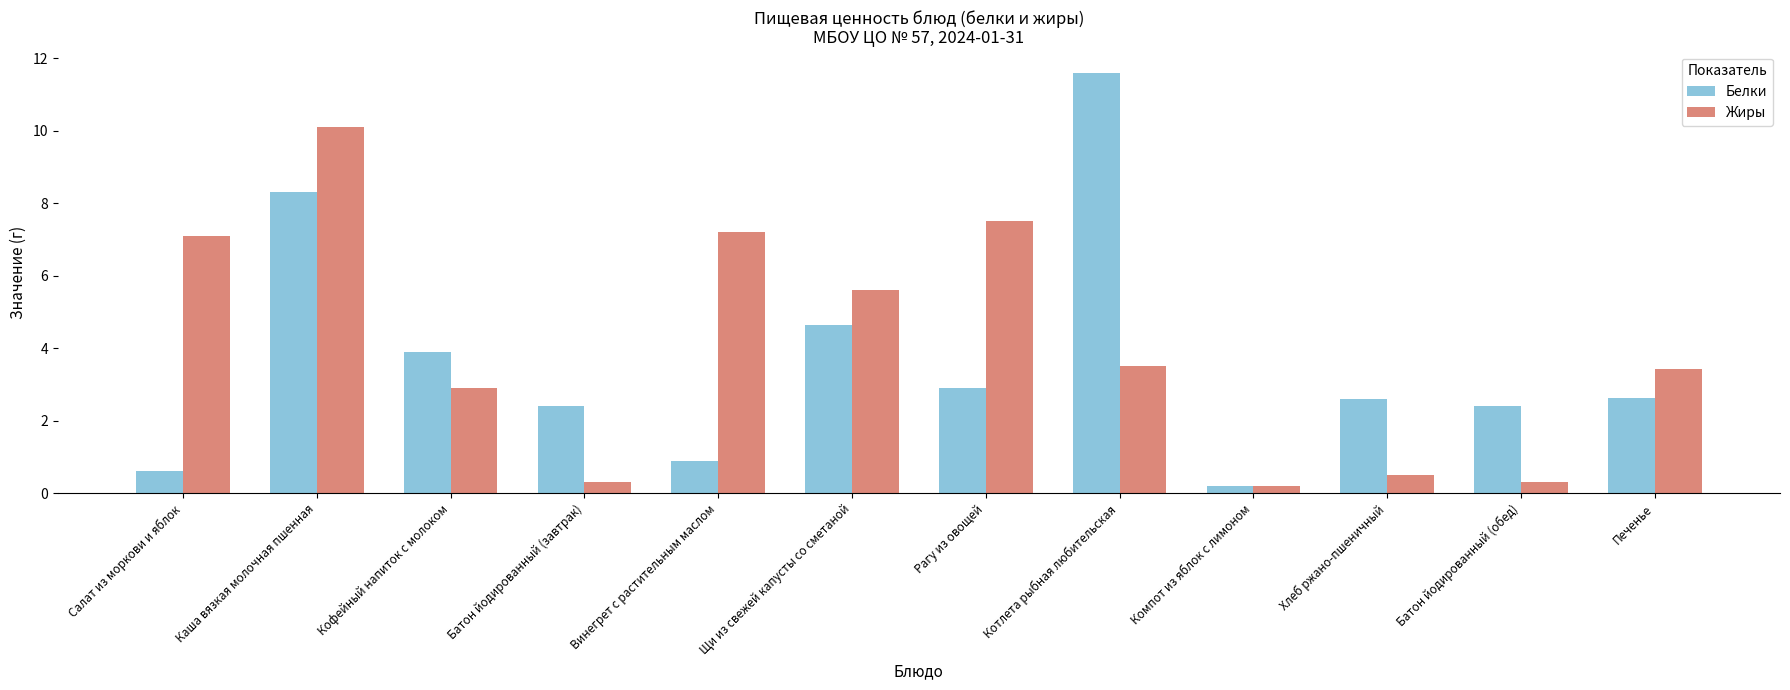

Reading right to left, extract all data points from this chart.

Белки: Печенье=2.6	Батон йодированный (обед)=2.4	Хлеб ржано-пшеничный=2.6	Компот из яблок с лимоном=0.2	Котлета рыбная любительская=11.6	Рагу из овощей=2.9	Щи из свежей капусты со сметаной=4.6	Винегрет с растительным маслом=0.9	Батон йодированный (завтрак)=2.4	Кофейный напиток с молоком=3.9	Каша вязкая молочная пшенная=8.3	Салат из моркови и яблок=0.6
Жиры: Печенье=3.4	Батон йодированный (обед)=0.3	Хлеб ржано-пшеничный=0.5	Компот из яблок с лимоном=0.2	Котлета рыбная любительская=3.5	Рагу из овощей=7.5	Щи из свежей капусты со сметаной=5.6	Винегрет с растительным маслом=7.2	Батон йодированный (завтрак)=0.3	Кофейный напиток с молоком=2.9	Каша вязкая молочная пшенная=10.1	Салат из моркови и яблок=7.1